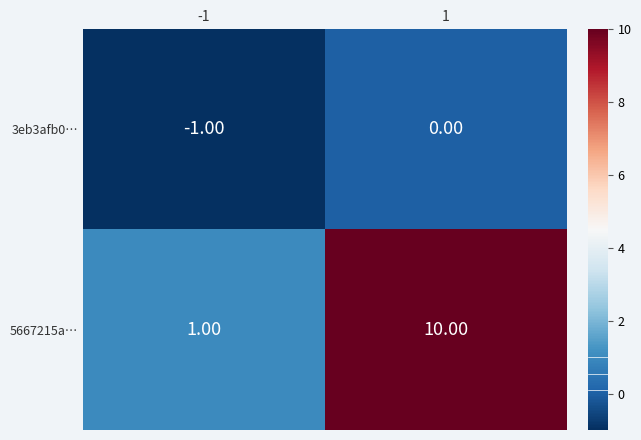

At how many categories does at least one series exceed 4?

1